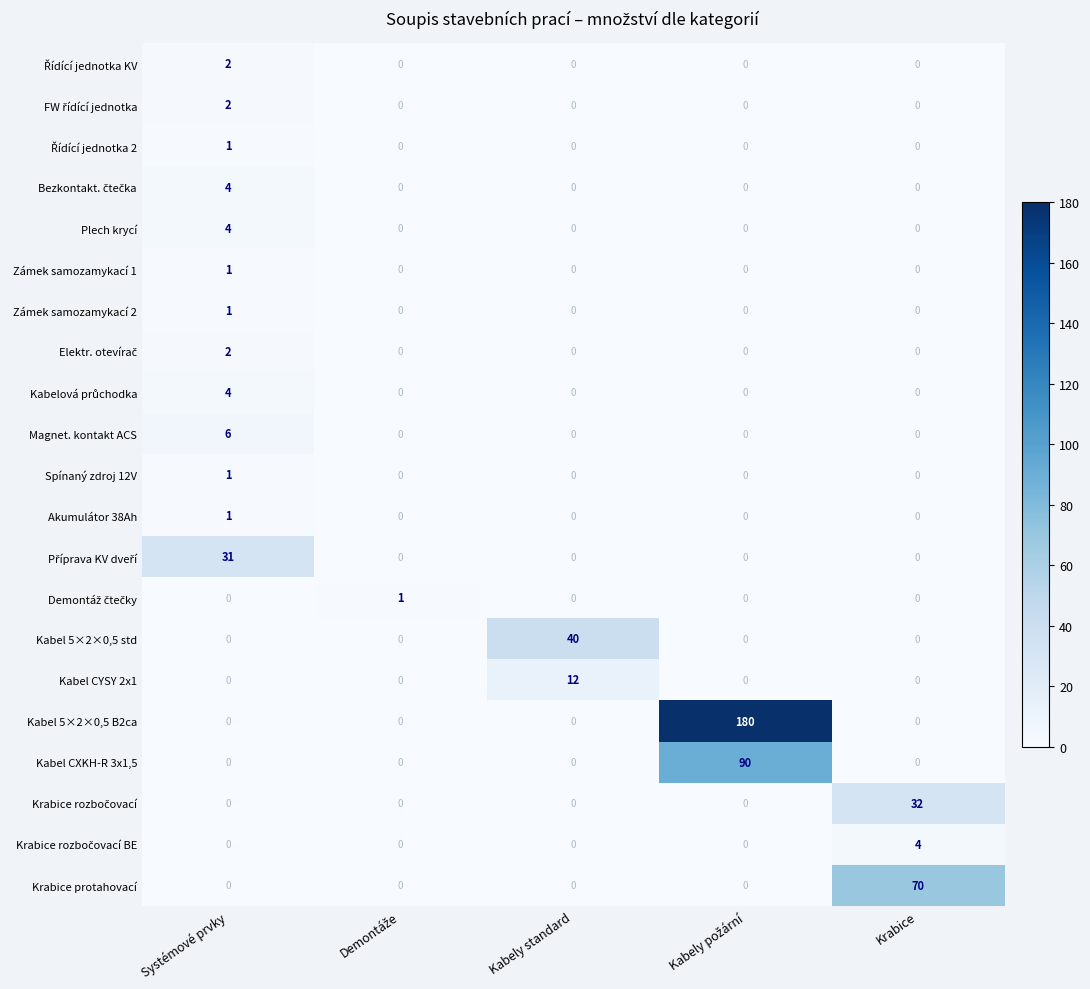

What is the difference between the highest and lowest values at Systémové prvky?

31